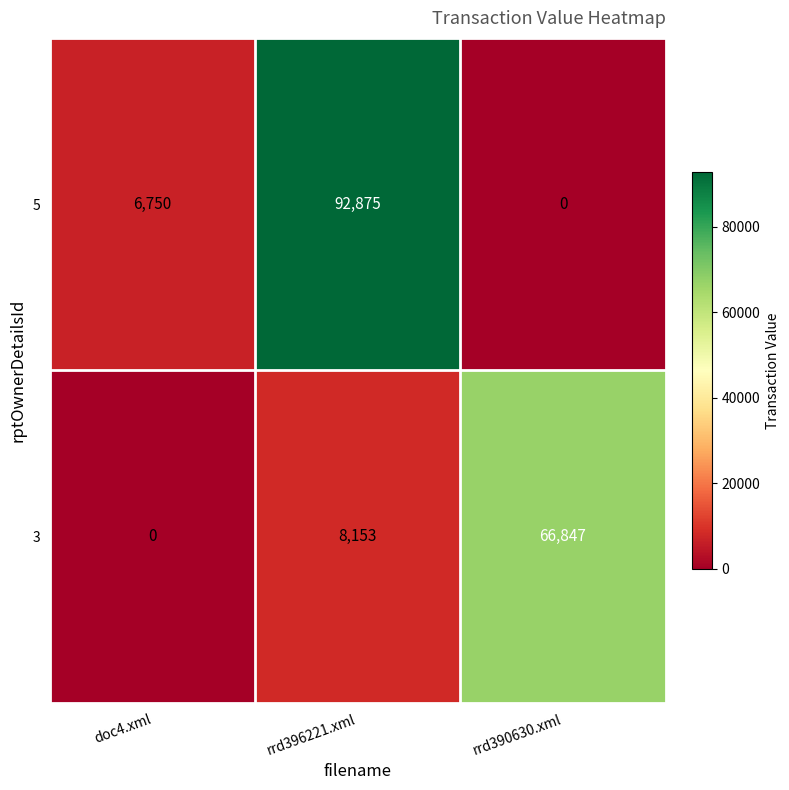

Is it true that 3 equals 0 at doc4.xml?

True